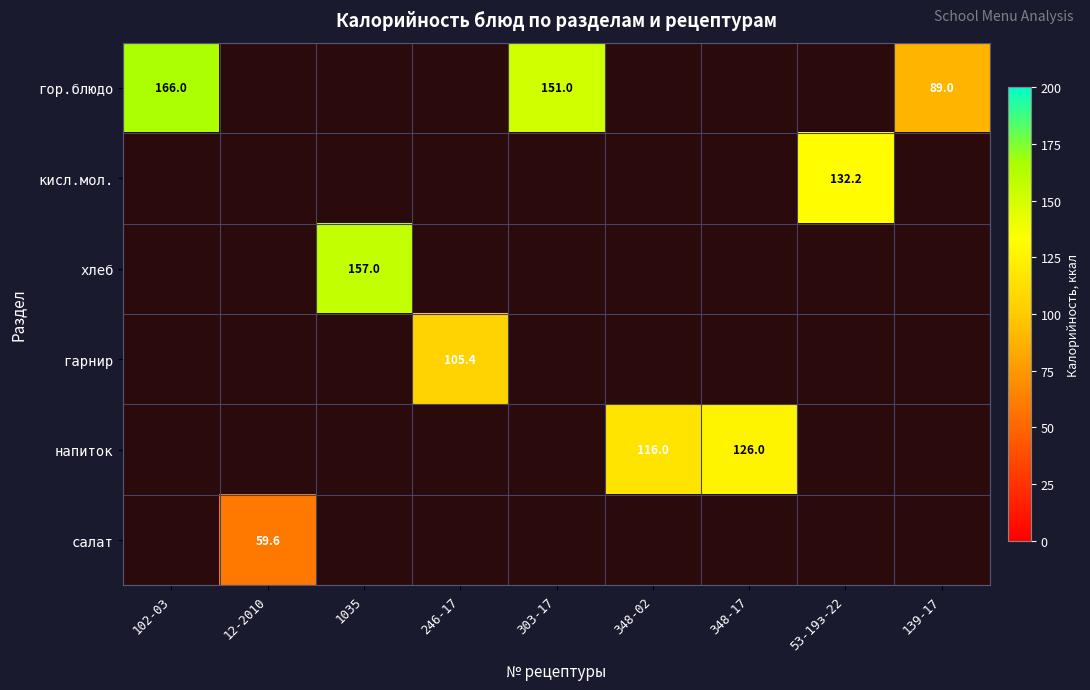

True or false: кисл.мол. has a value of 132.2 at 53-19з-22.

True